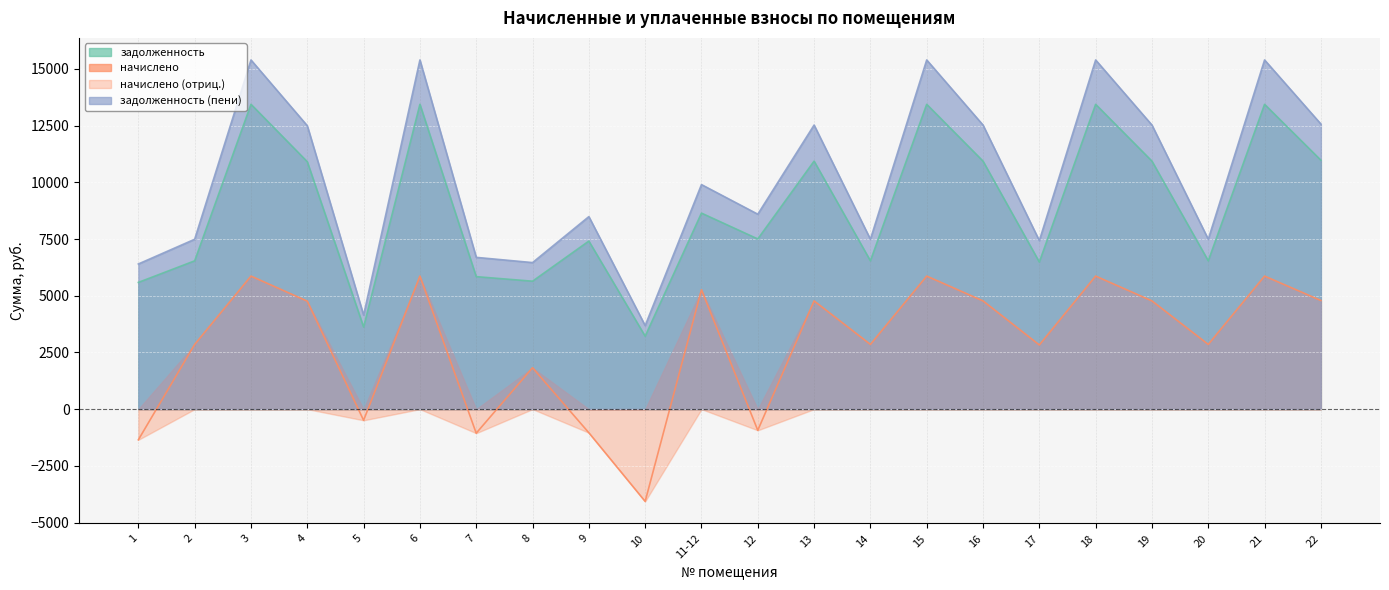

Where is the first local maximum for задолженность (пени)?

3